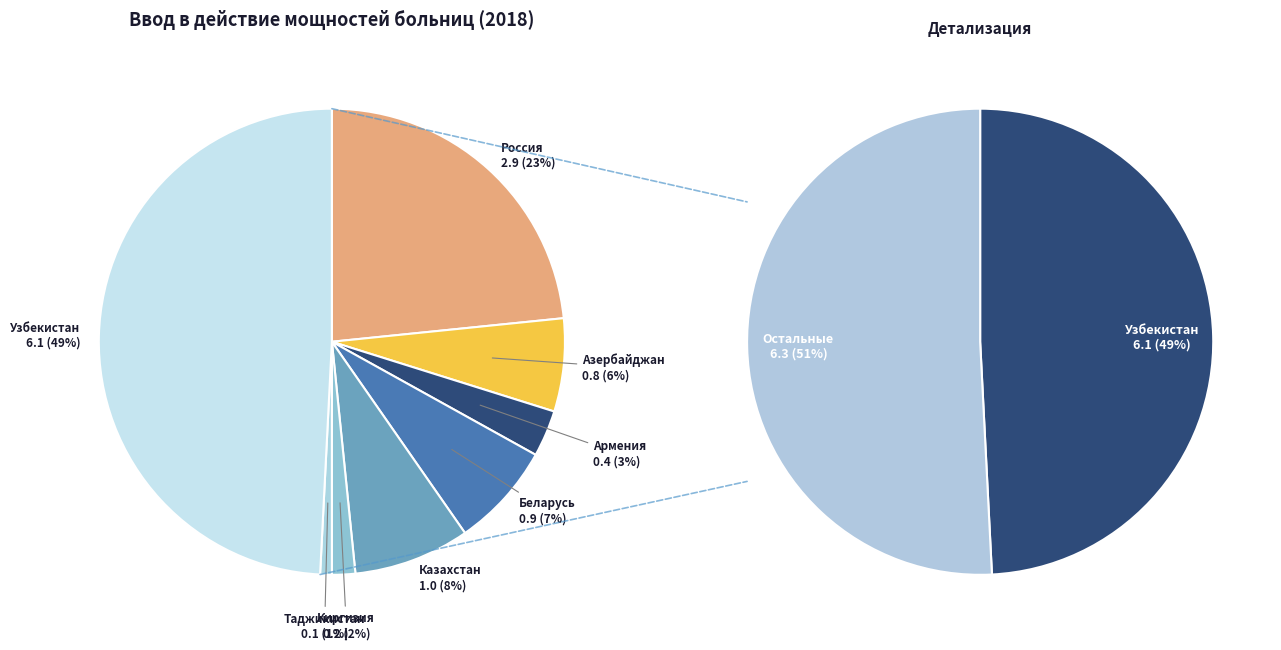

The Казахстан slice represents 8% of the pie. True or false?

True